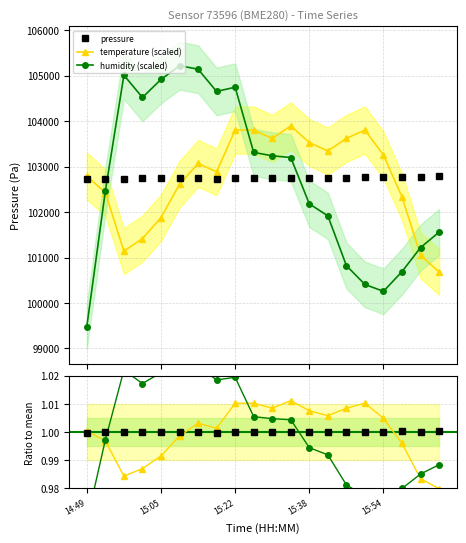

After their last crossing, which series has the higher values: humidity (scaled) or pressure?

pressure